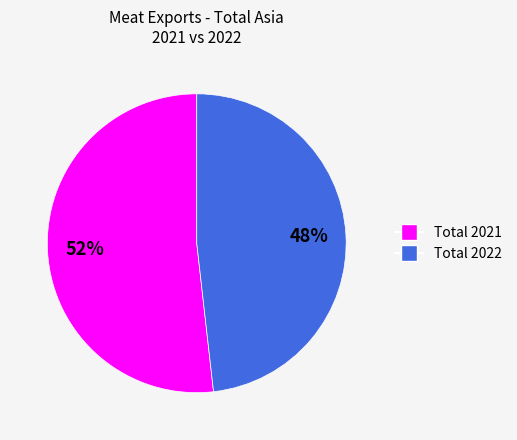

Count the number of slices in the pie.

2